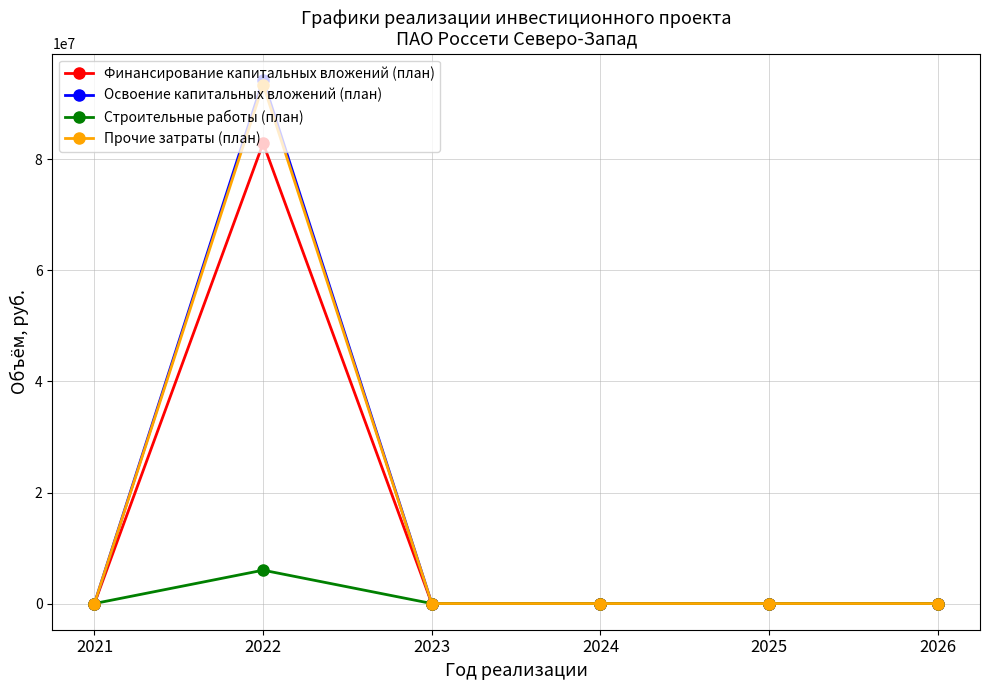

At which category is the sum across all series the highest?

2022